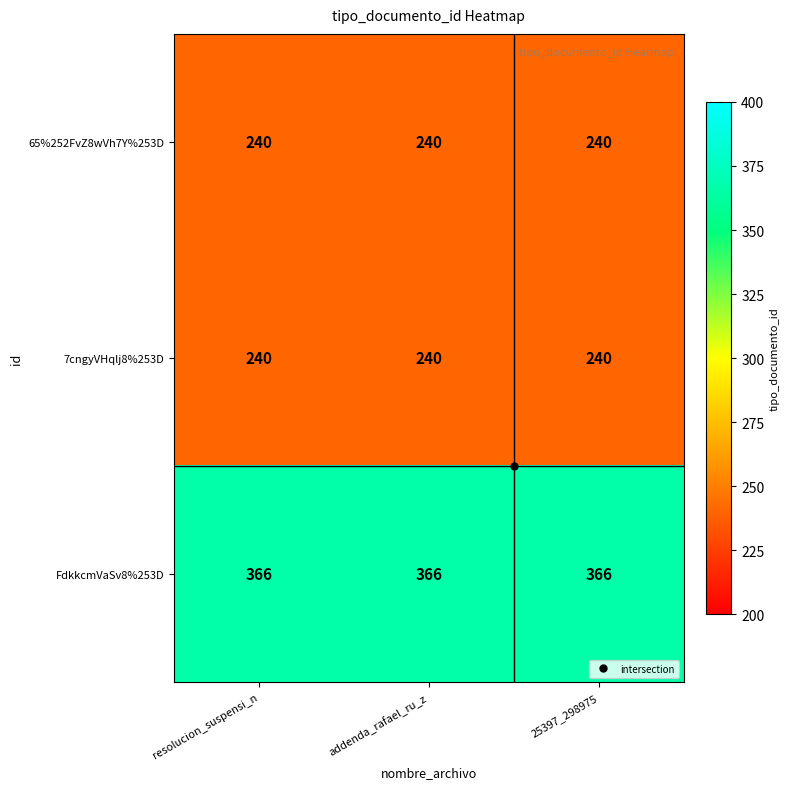

What is the sum of all FdkkcmVaSv8%253D values?

1098